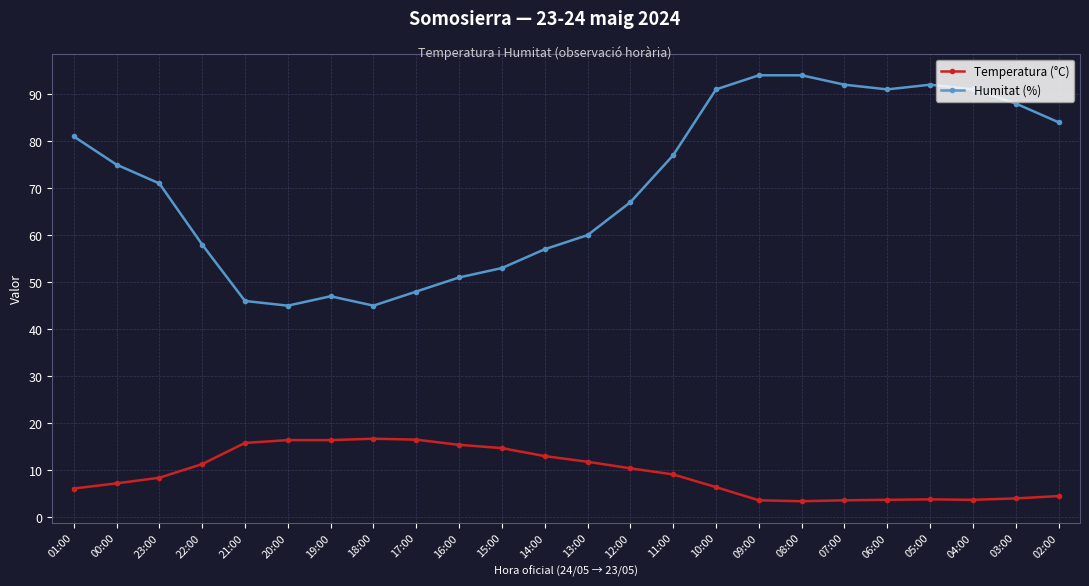

What is the maximum value for Temperatura (°C)?

16.7